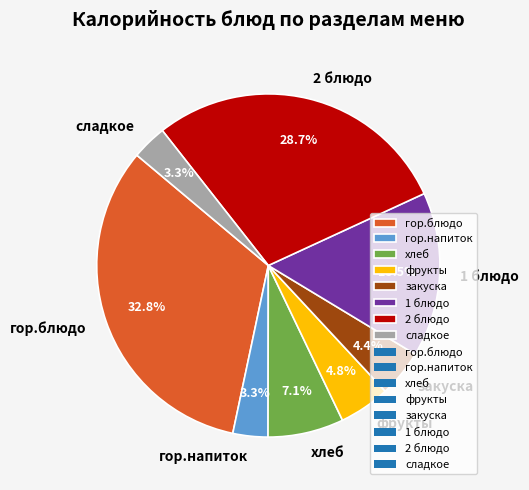

Is 2 блюдо the majority of the pie?

No